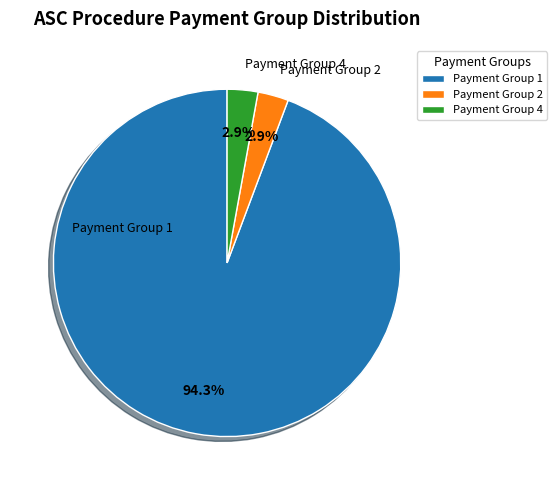

Between Payment Group 1 and Payment Group 4, which is larger?

Payment Group 1